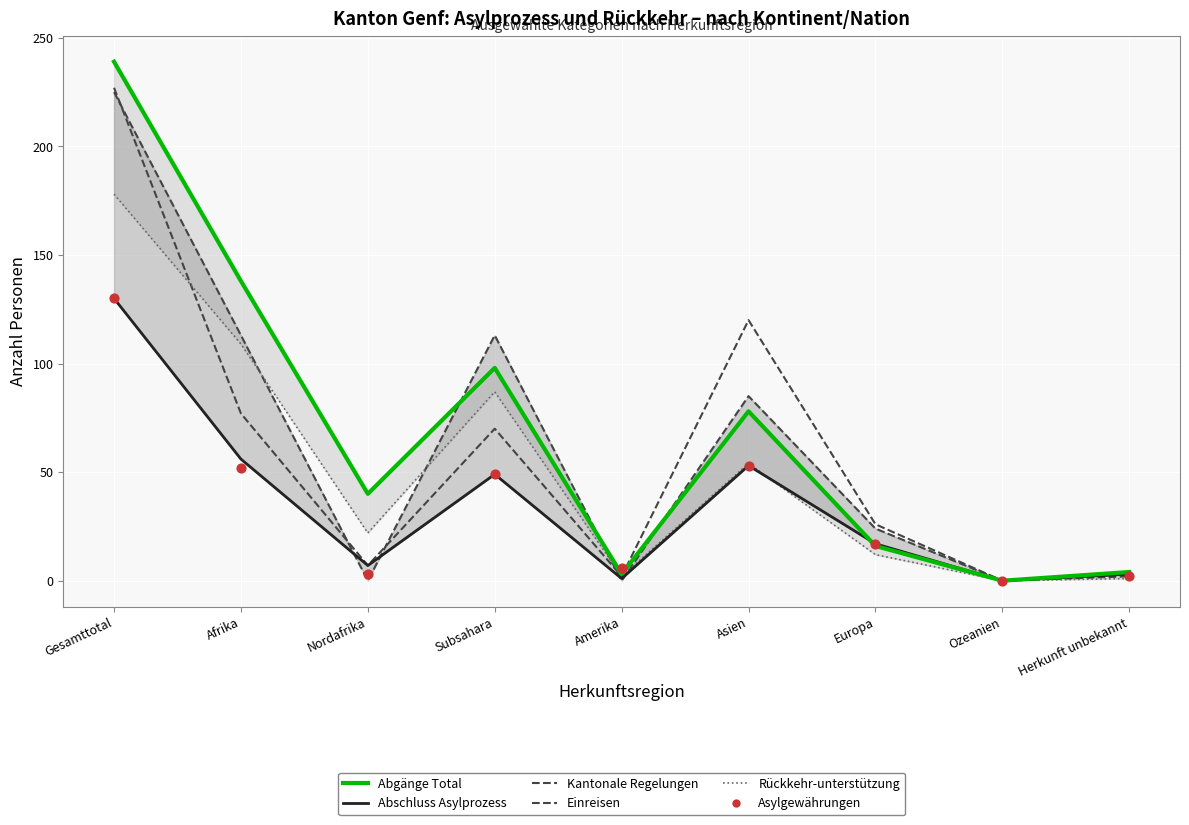

At how many categories does at least one series exceed 106?

4